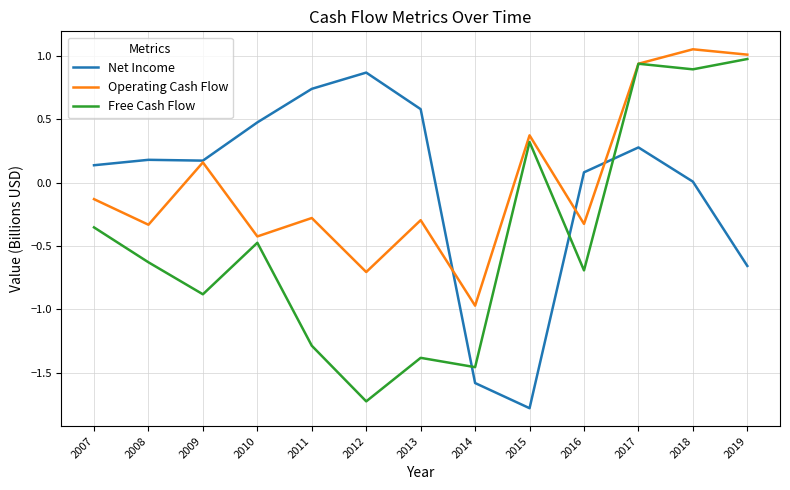

Read the Free Cash Flow value at 2015.

0.3